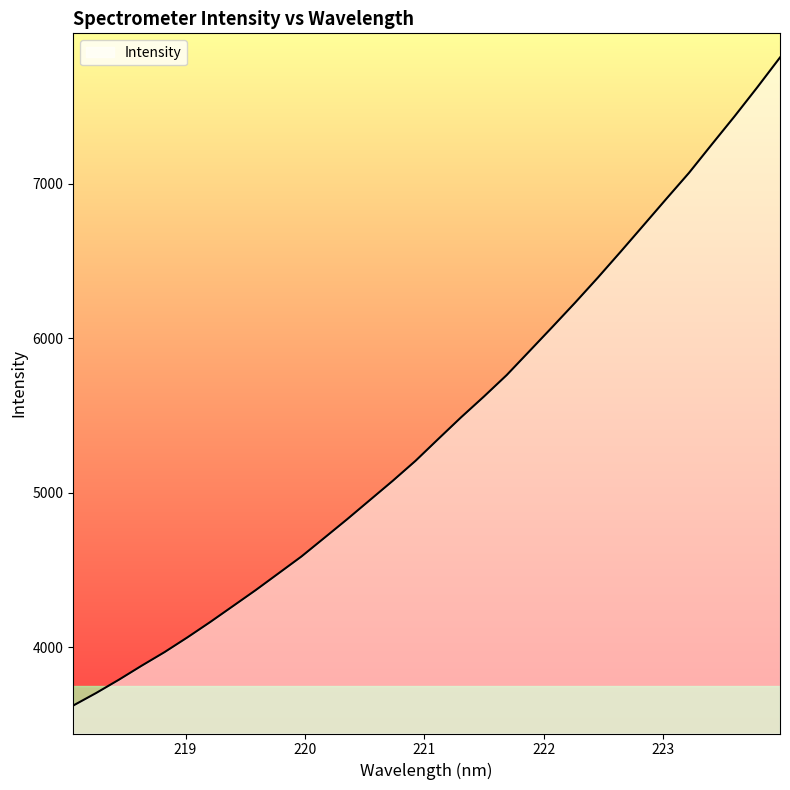

What is the smallest value displayed?

3623.5